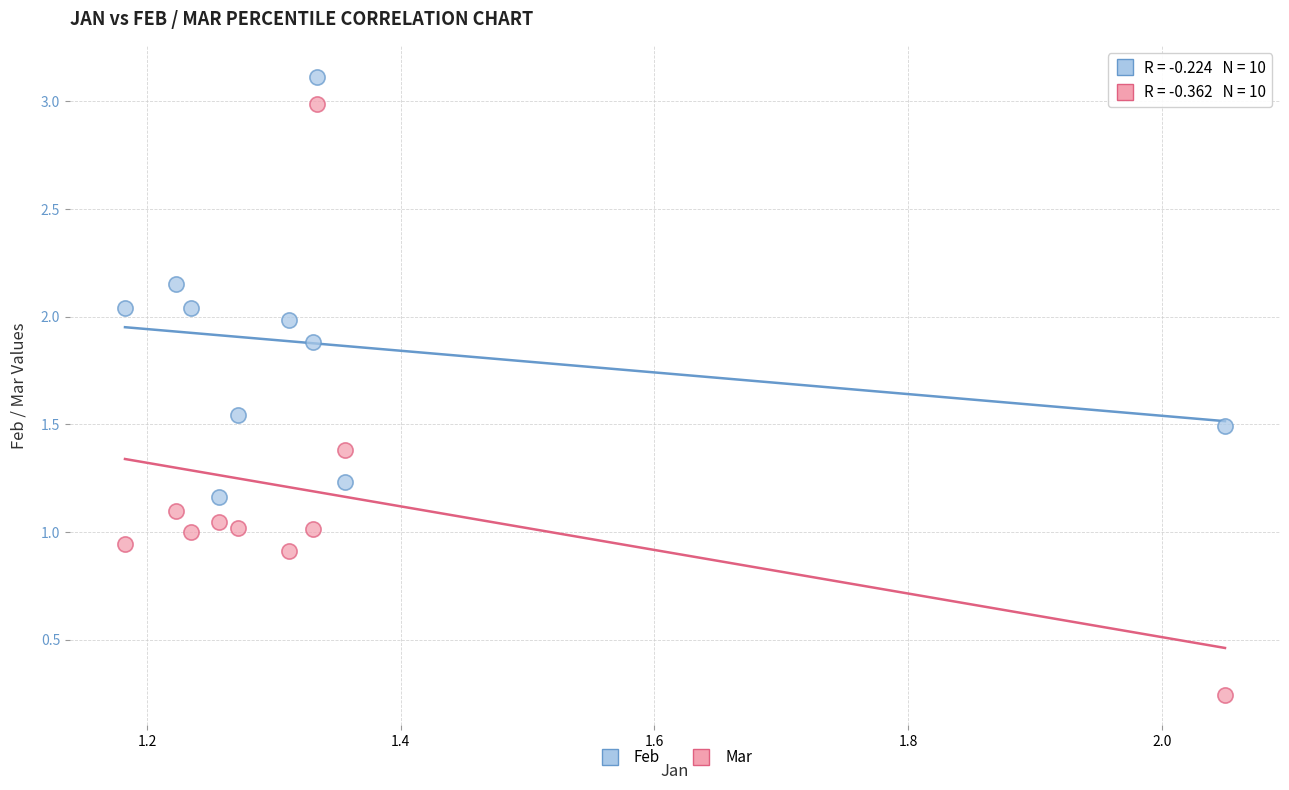

Across all data points, what is the range of Y values (max minus min)?

2.9